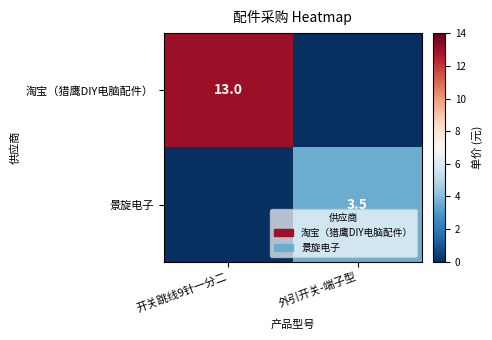

Is it true that 淘宝（猎鹰DIY电脑配件） equals 5.7 at 开关跳线9针一分二?

False